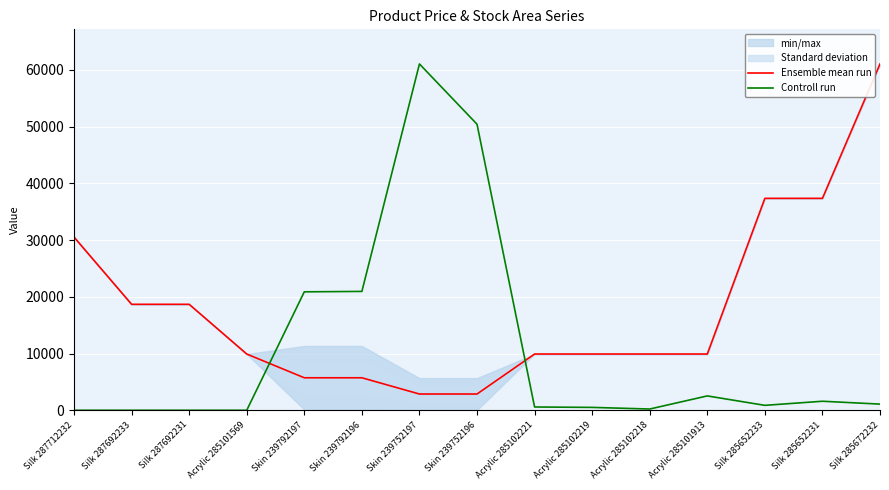

How many lines are shown in the chart?

2